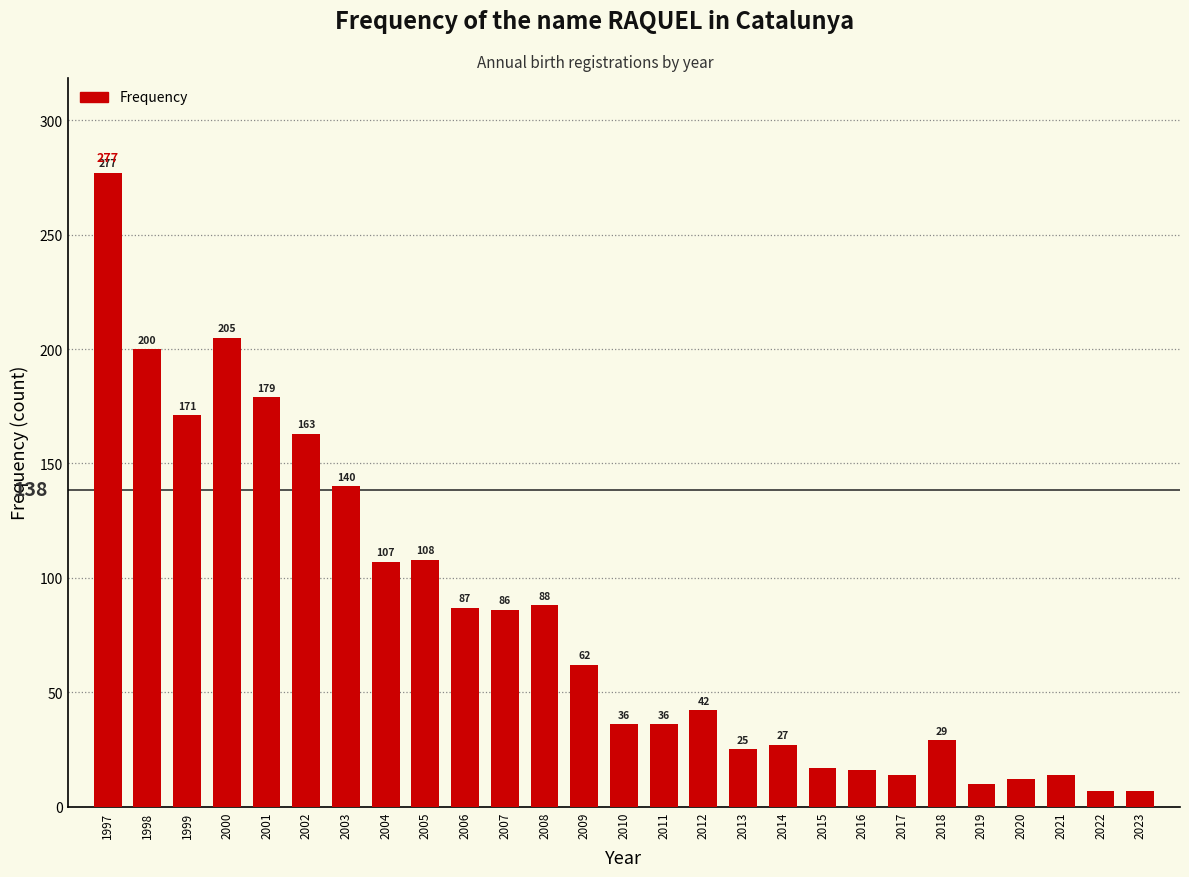

Reading left to right, list all the values displayed in this chart.

277	200	171	205	179	163	140	107	108	87	86	88	62	36	36	42	25	27	17	16	14	29	10	12	14	7	7